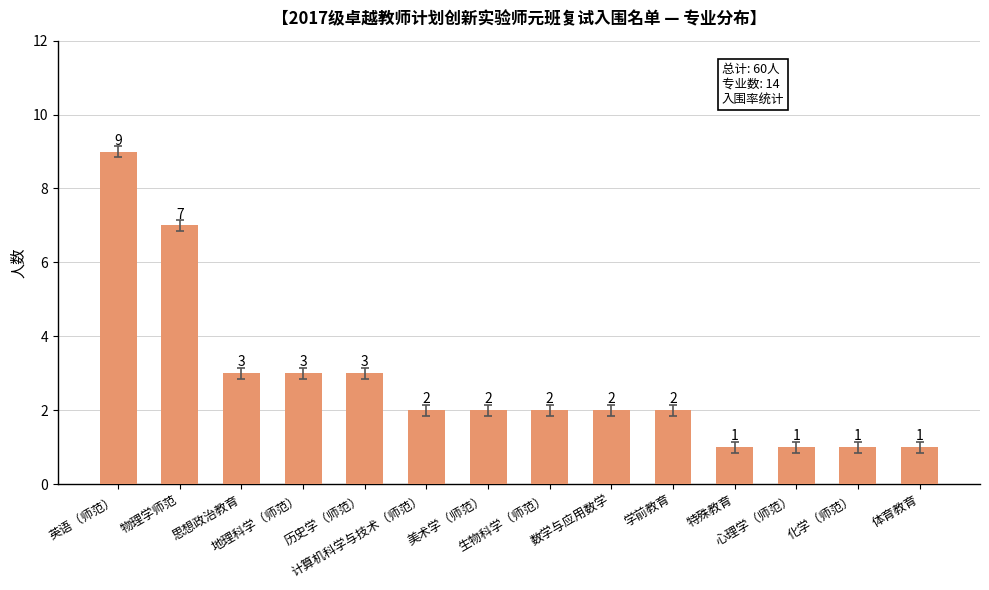

What is the approximate value at 体育教育?

1